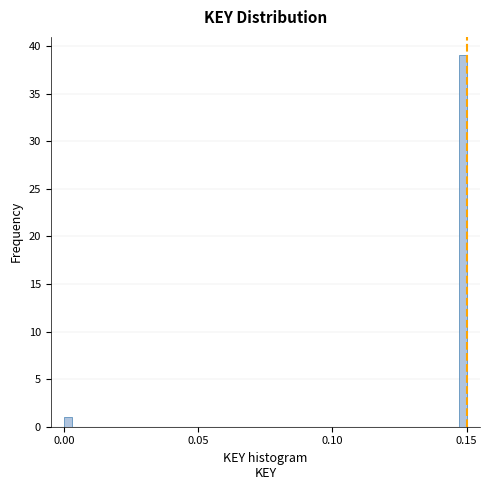

Read against the x-axis, roughly where is the centre of the tallest bar?

0.150